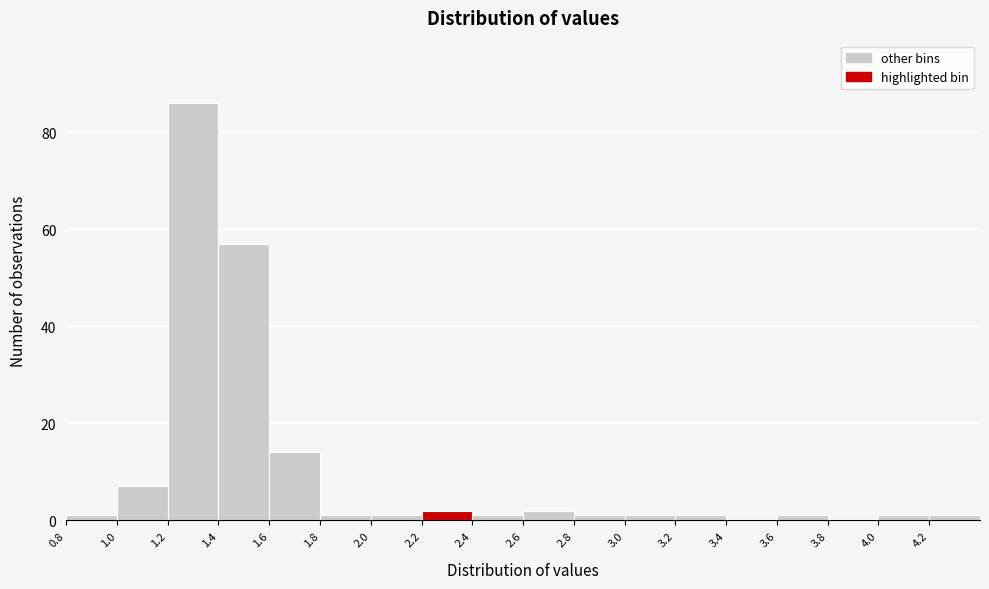

Which range on the x-axis has the tallest bar?

1.2 to 1.4